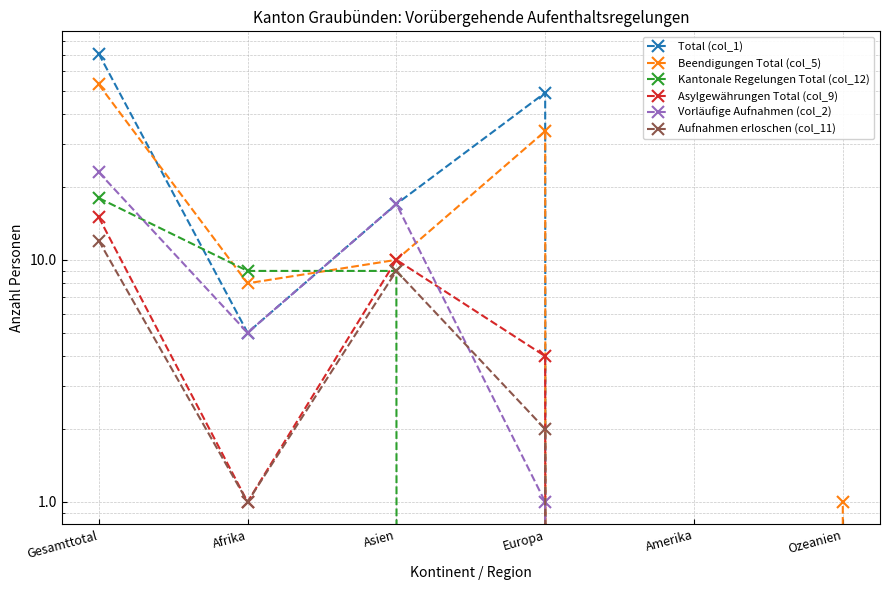

How many positive values does the Kantonale Regelungen Total (col_12) series have?

3